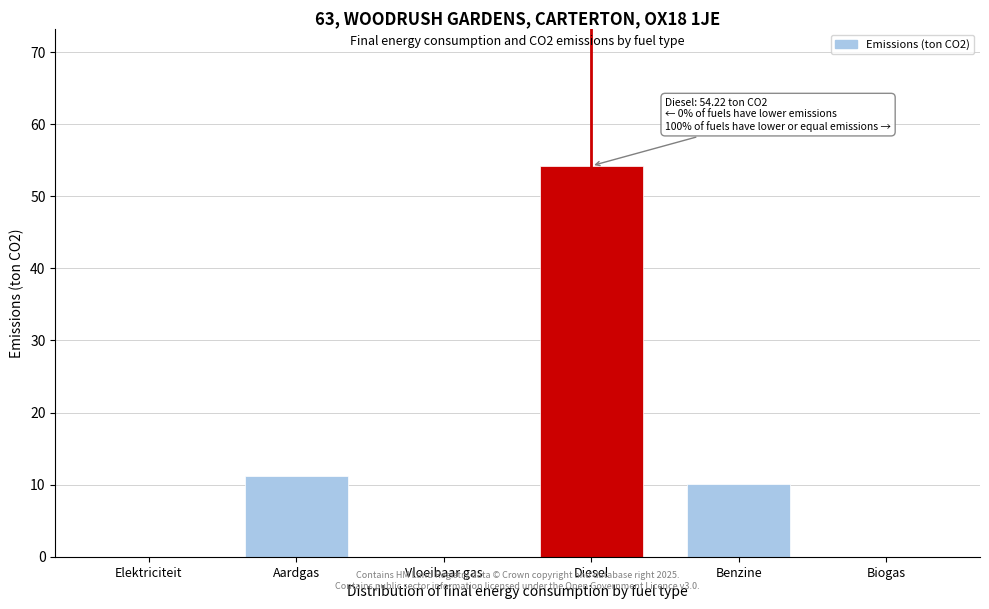

Reading right to left, transcribe all the data shown in this chart.

Biogas=0.0	Benzine=10.1	Diesel=54.2	Vloeibaar gas=0.0	Aardgas=11.3	Elektriciteit=0.0